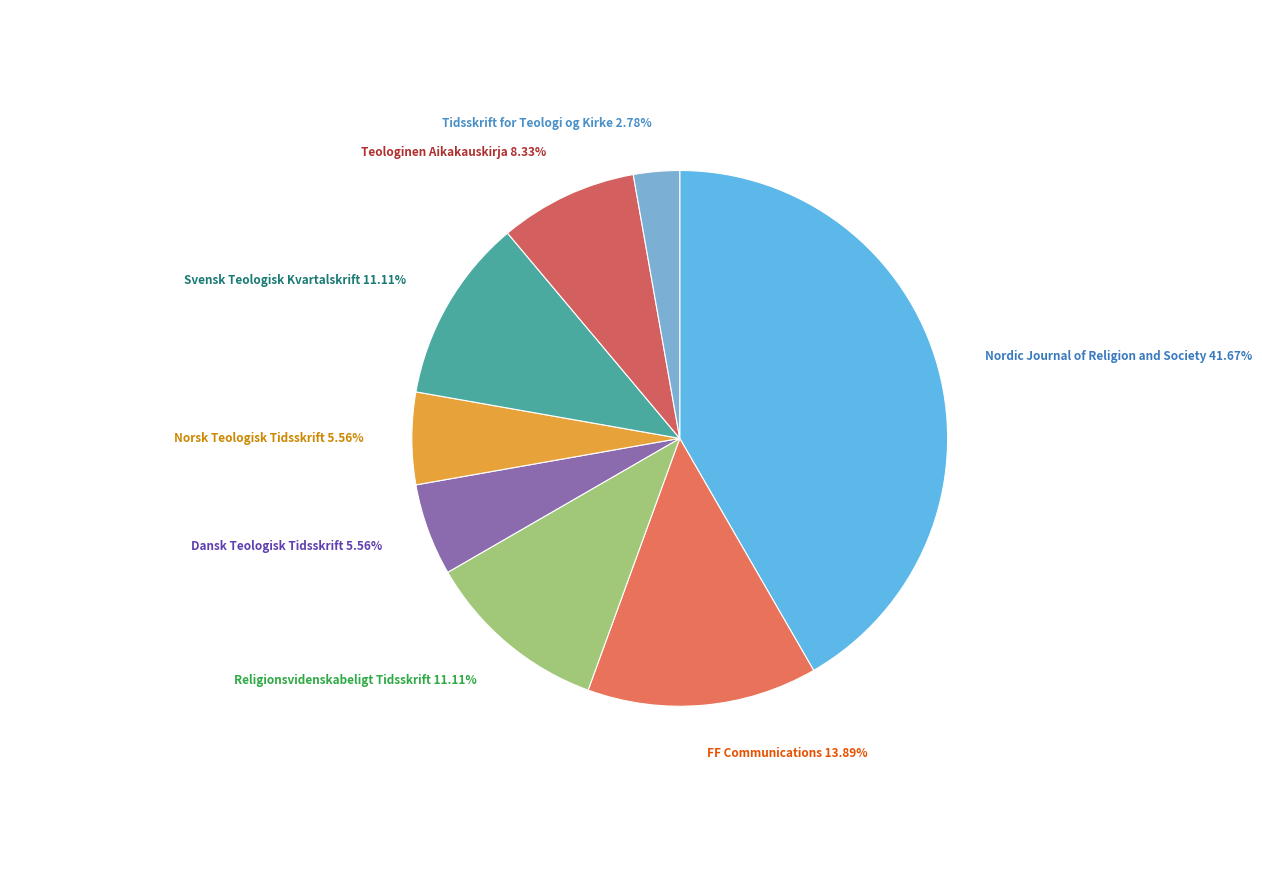

Is Tidsskrift for Teologi og Kirke the majority of the pie?

No